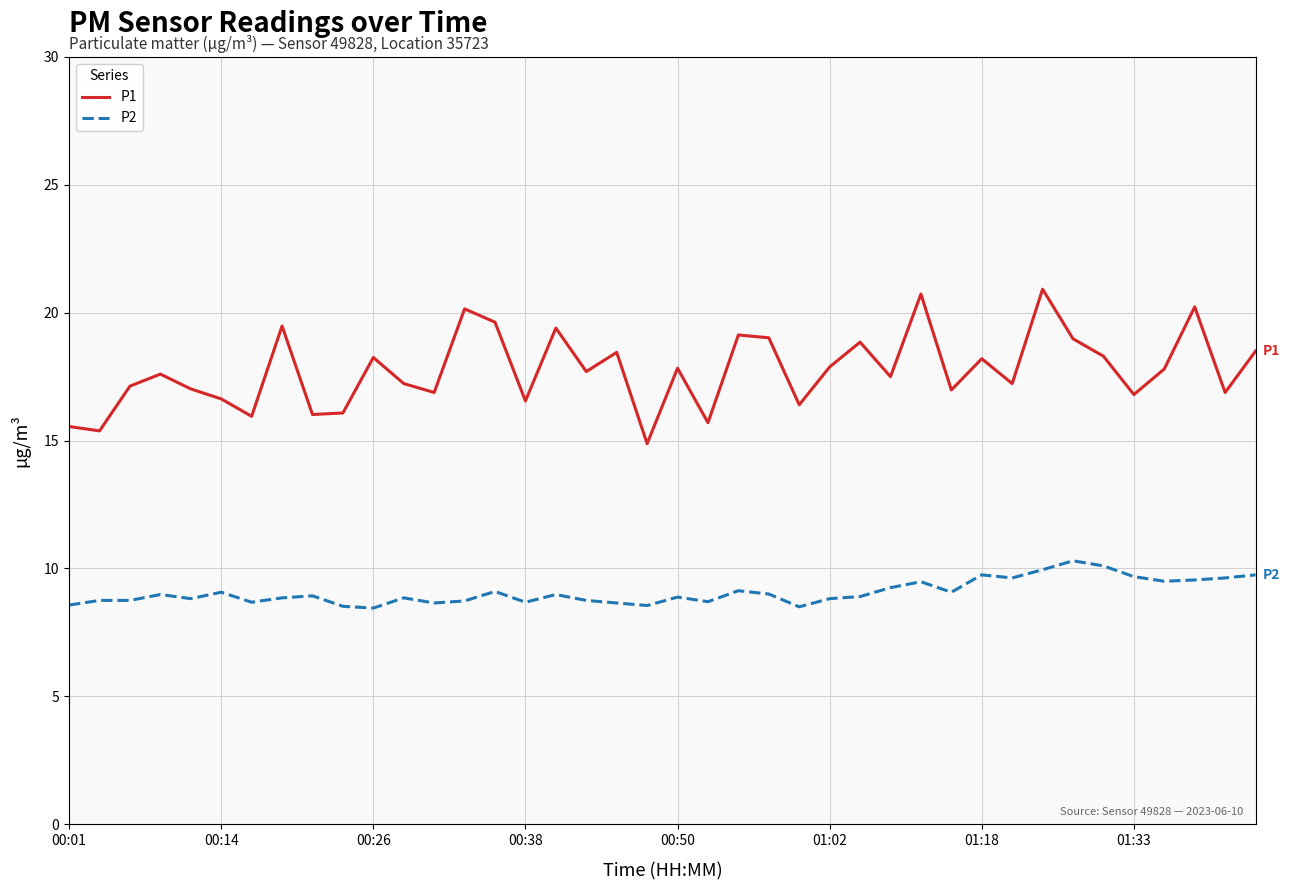

True or false: P2 and P1 intersect in this chart.

False